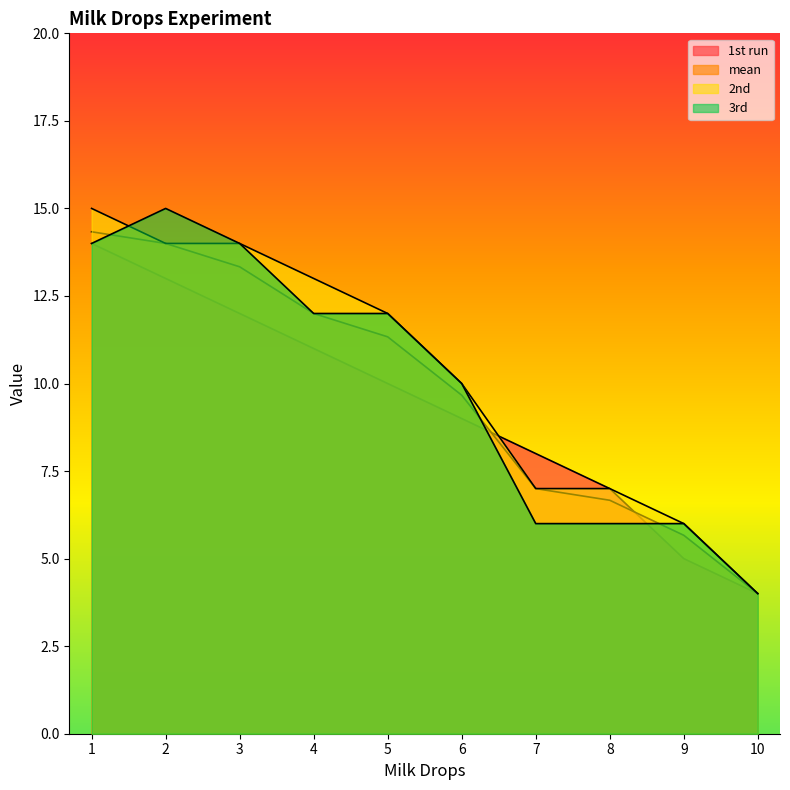

What are all the series names shown in the legend?

1st run, mean, 2nd, 3rd